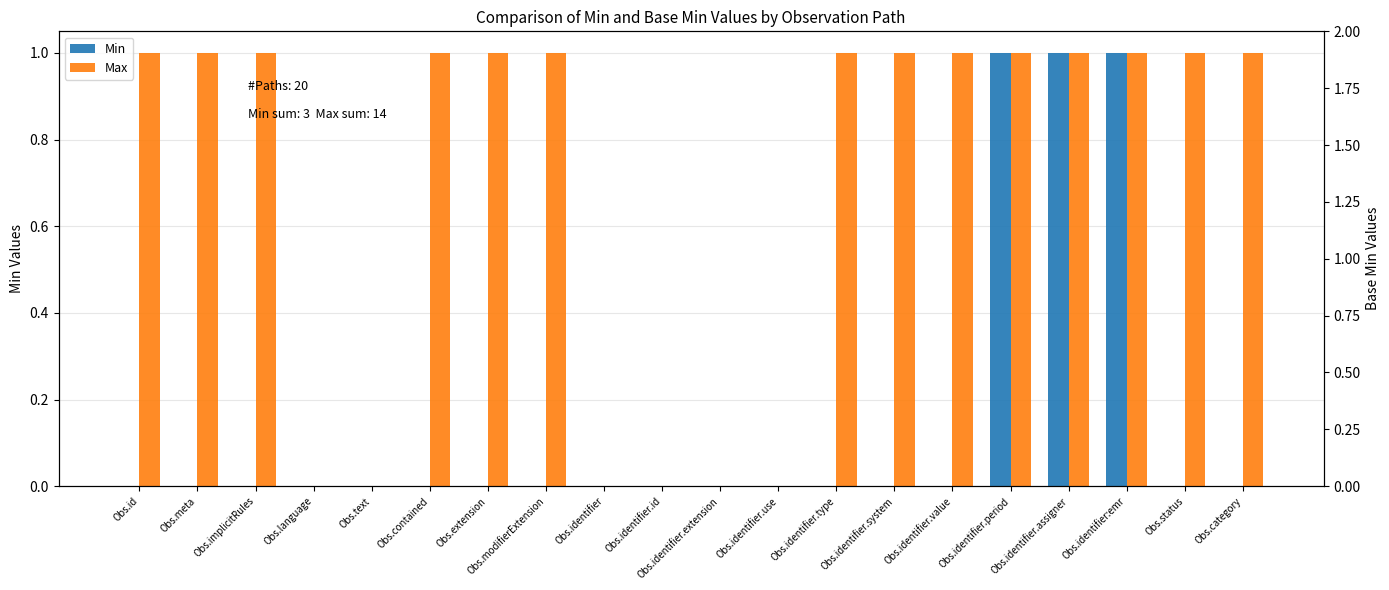

What is the label of the 12th bar from the left?

Obs.identifier.use